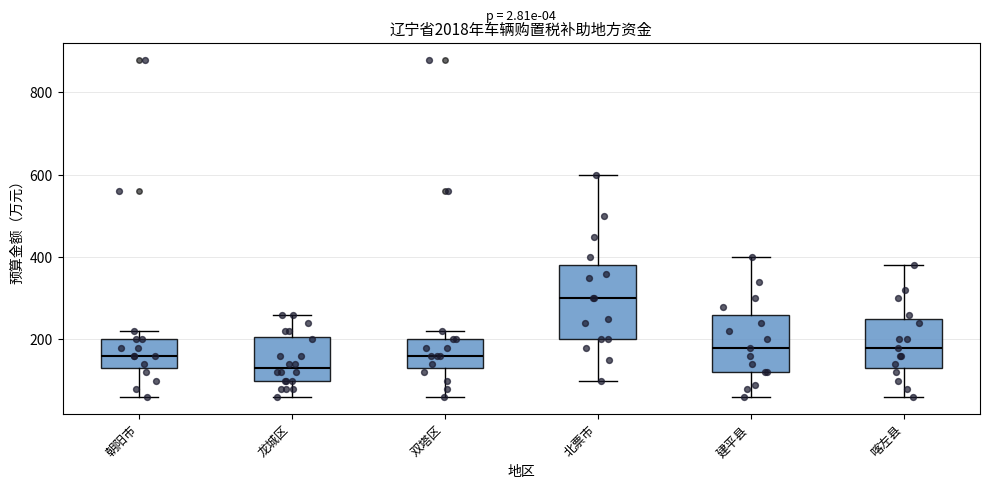

Which box has the lowest median line?

龙城区